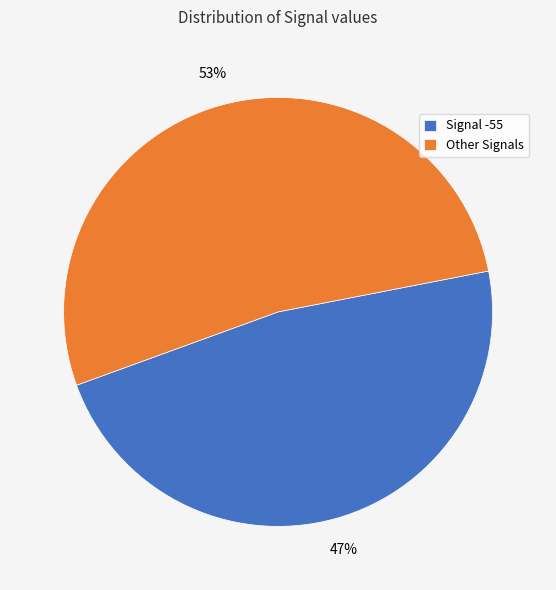

What is the smallest slice in the pie chart?

Signal -55